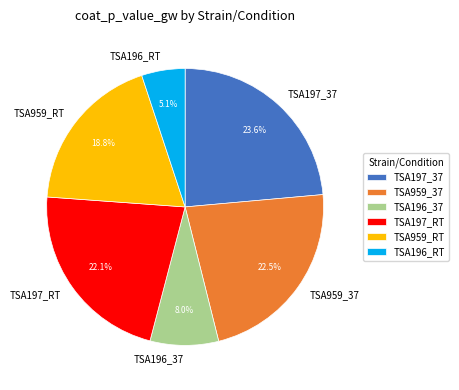

Which category has the biggest portion of the pie?

TSA197_37